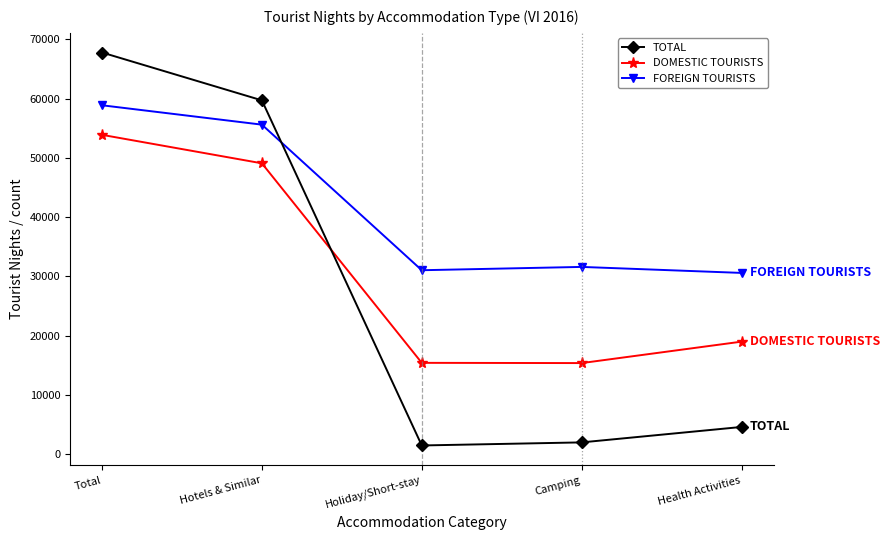

List the series in order of their peak value, highest first.

TOTAL, FOREIGN TOURISTS, DOMESTIC TOURISTS